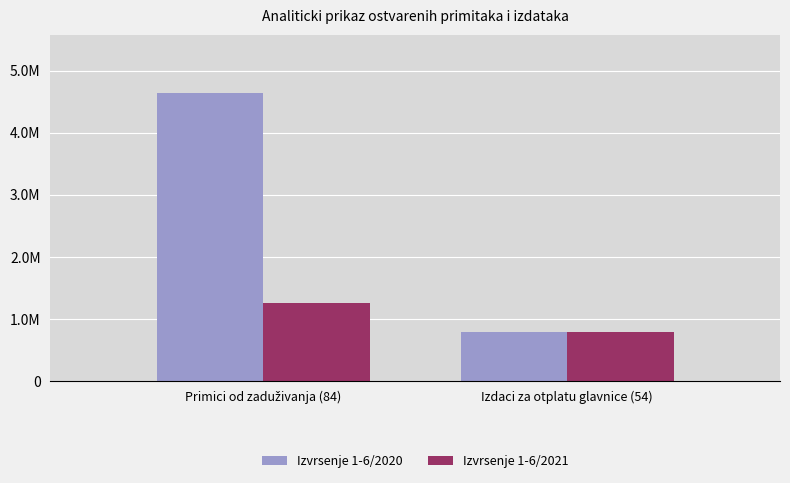

What are all the series names shown in the legend?

Izvrsenje 1-6/2020, Izvrsenje 1-6/2021